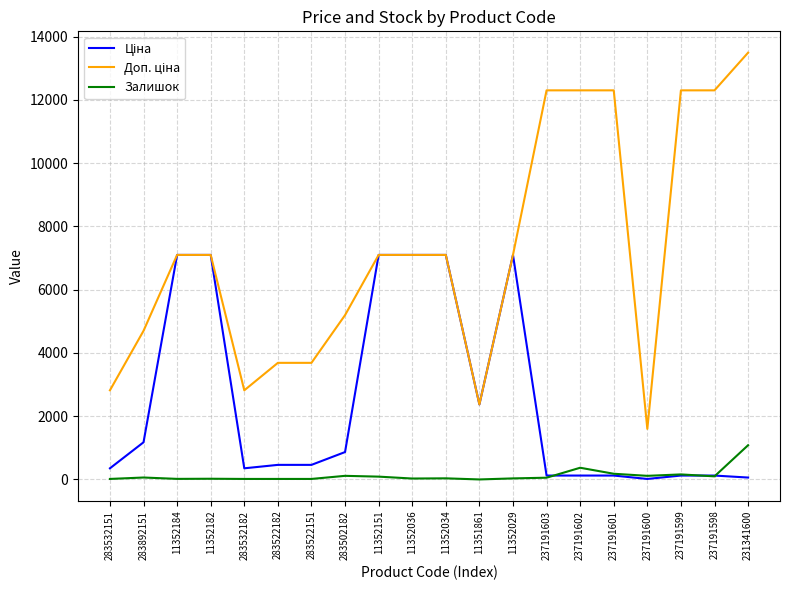

True or false: Залишок has a value of 16.0 at 283532182.

True